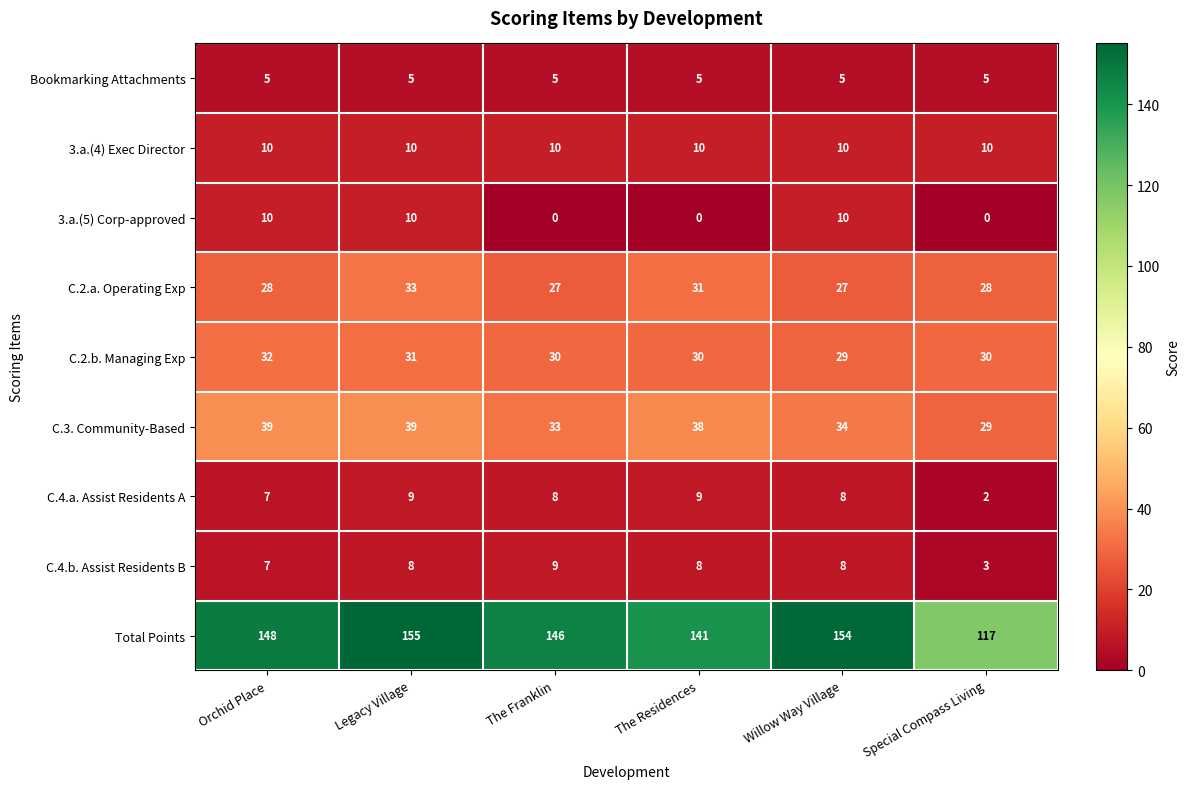

Count the number of categories in the chart.

6